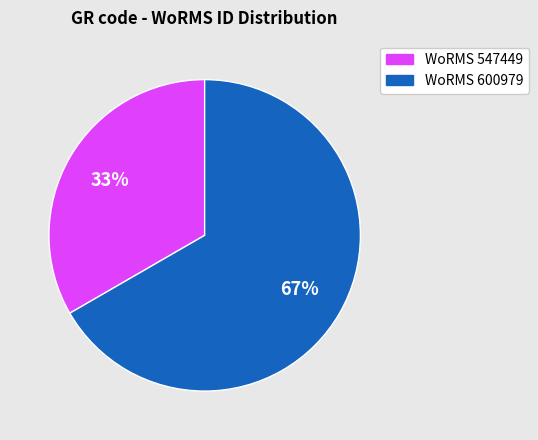

Is there a majority slice in this chart?

Yes